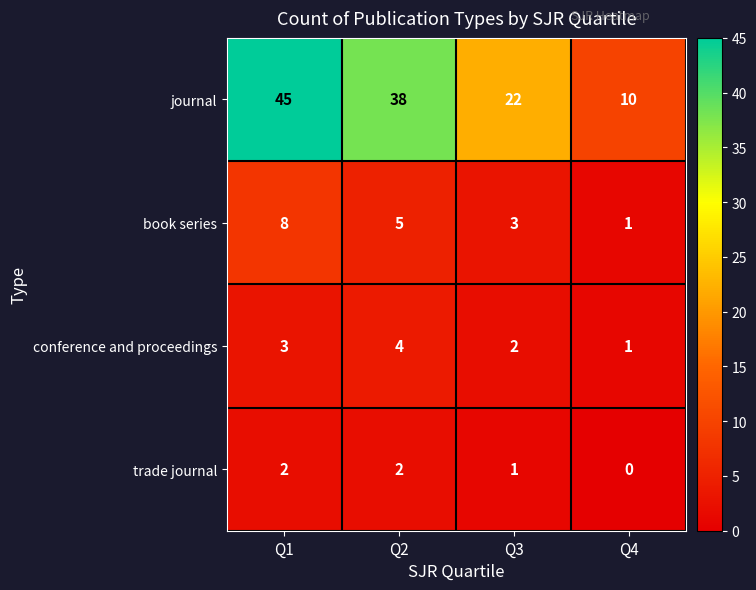

What is the total value across all series at Q2?

49